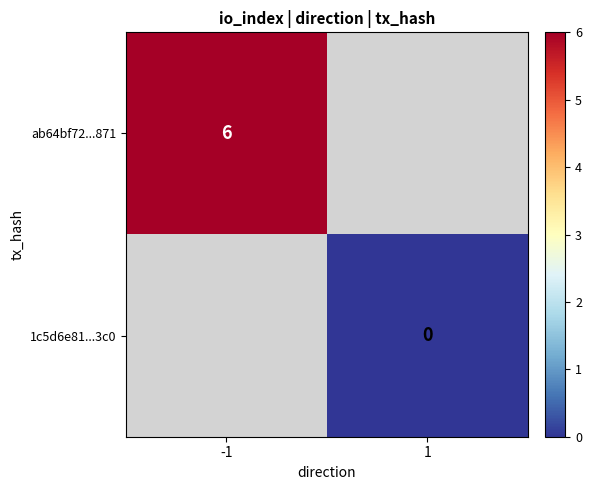

Which category has the highest value across all series?

-1